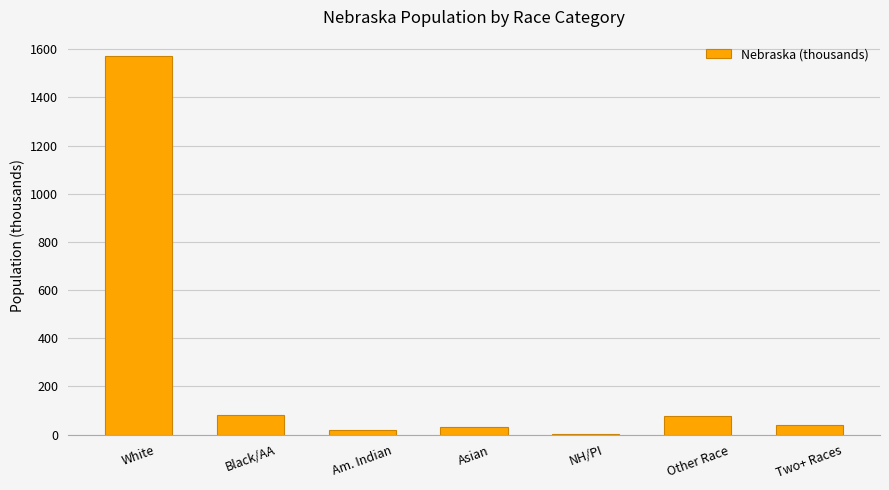

What is the sum of all values?

1826.3